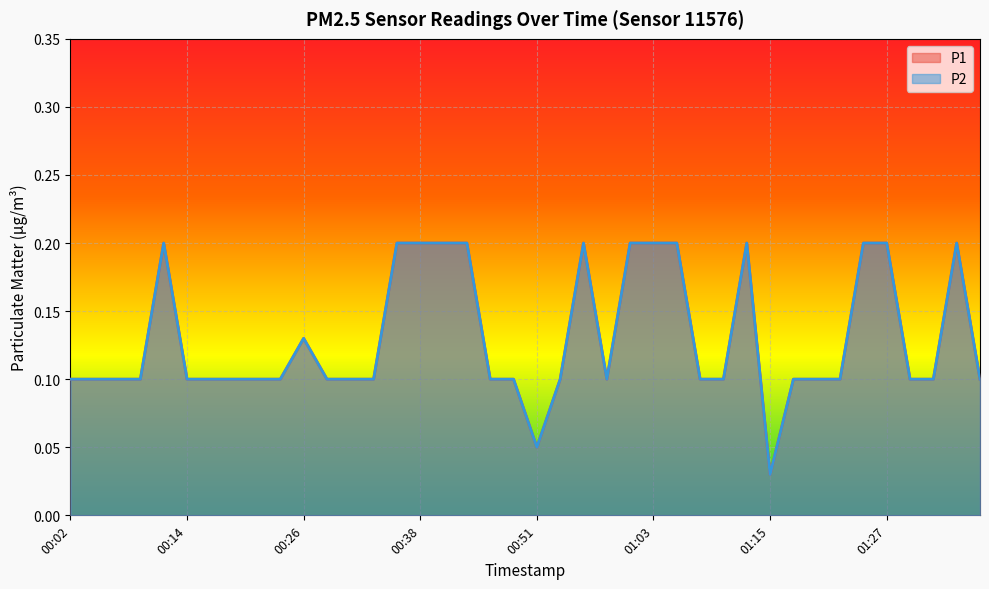

Is it true that P1 equals 0.0 at 01:17?

False